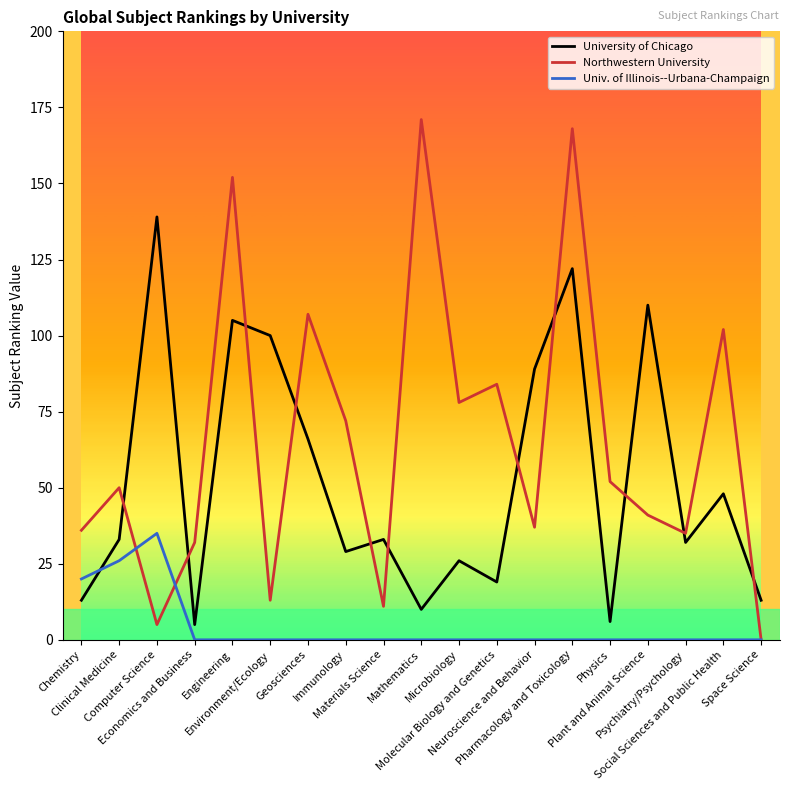

Which series has the widest spread of values?

Northwestern University